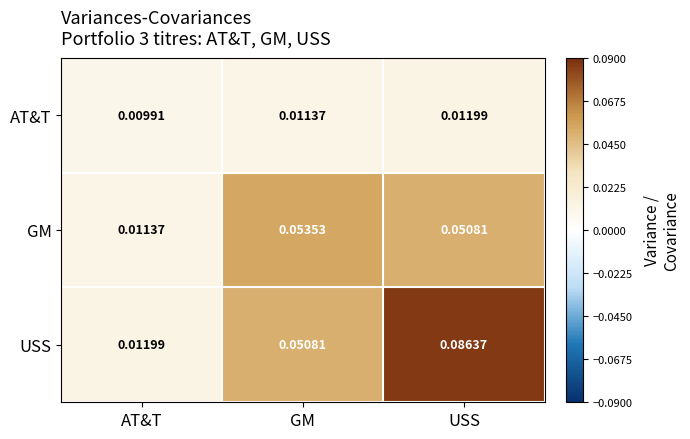

At how many categories does at least one series exceed 0?

3